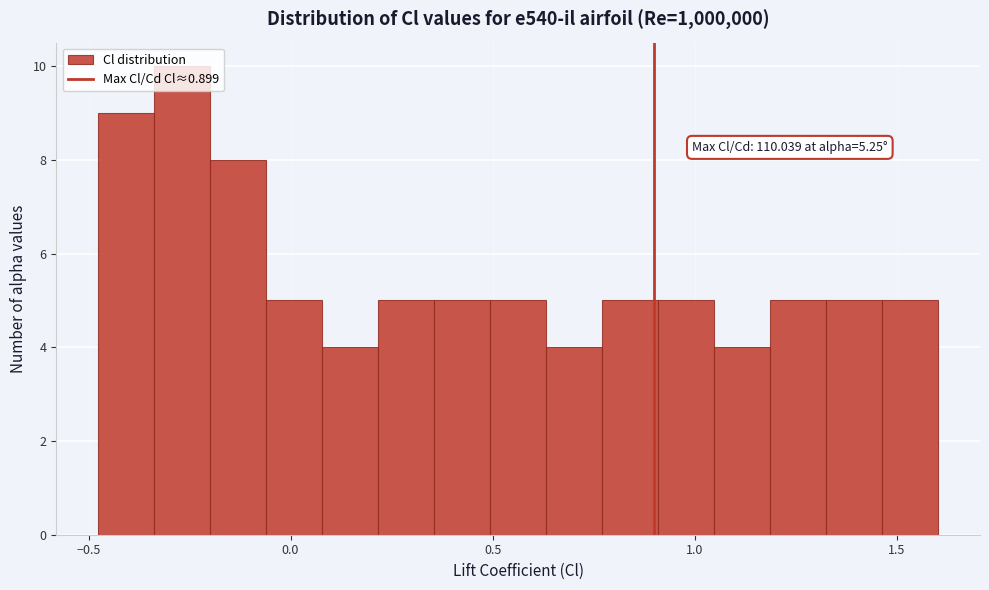

Around what value on the x-axis is the tallest bar? Give the approximate position of its centre, as read against the axis.

-0.25